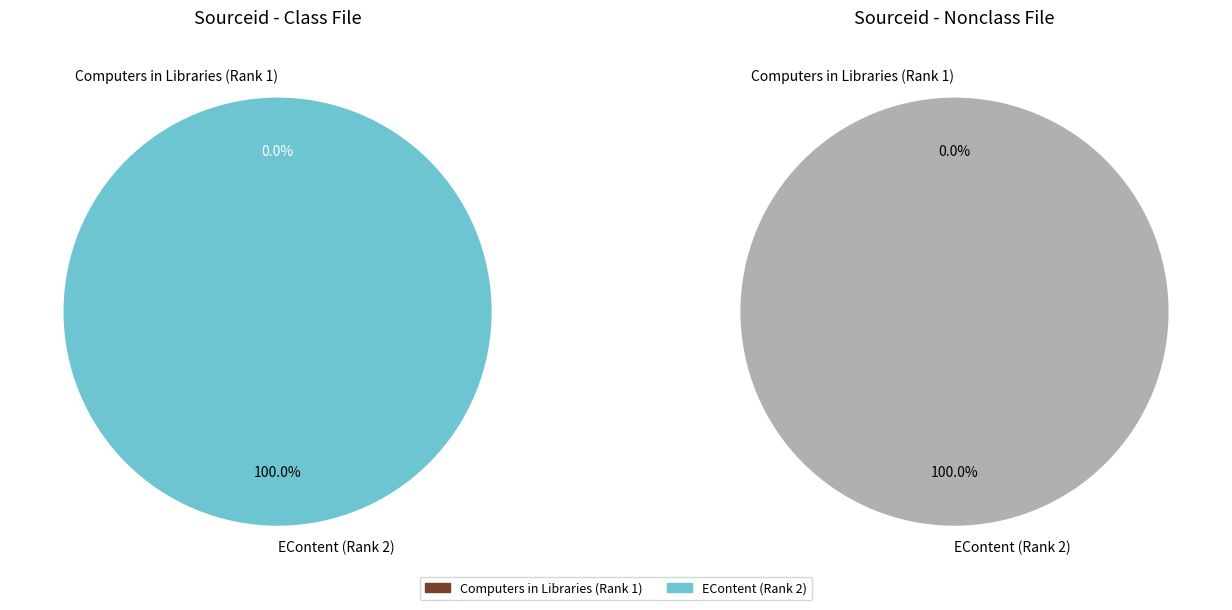

Count the number of slices in the pie.

2